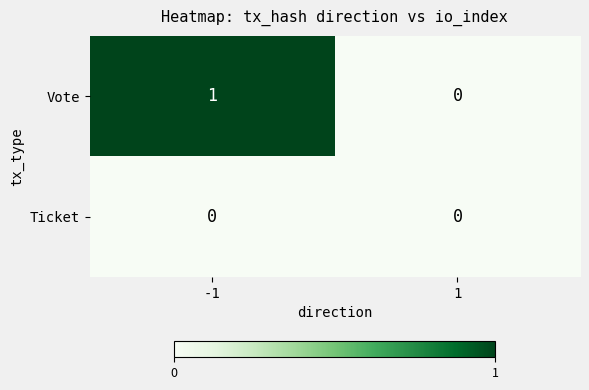

Which series has the largest range (max minus min)?

Vote